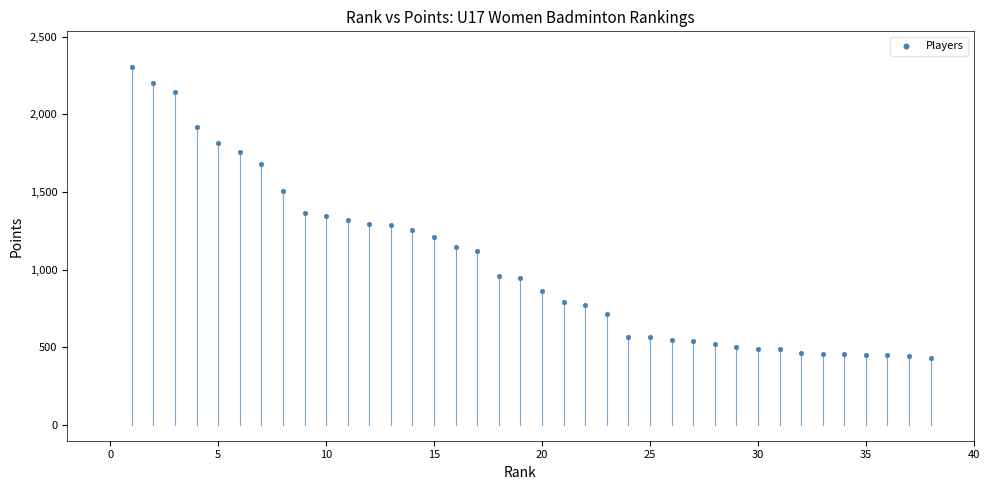

What is the range of X values (max minus min)?

37